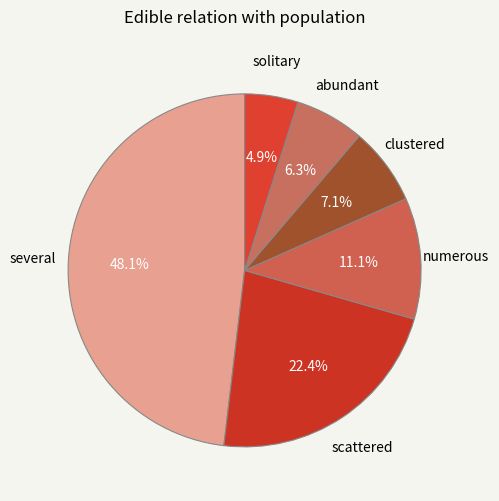

Which slice is the smallest?

solitary